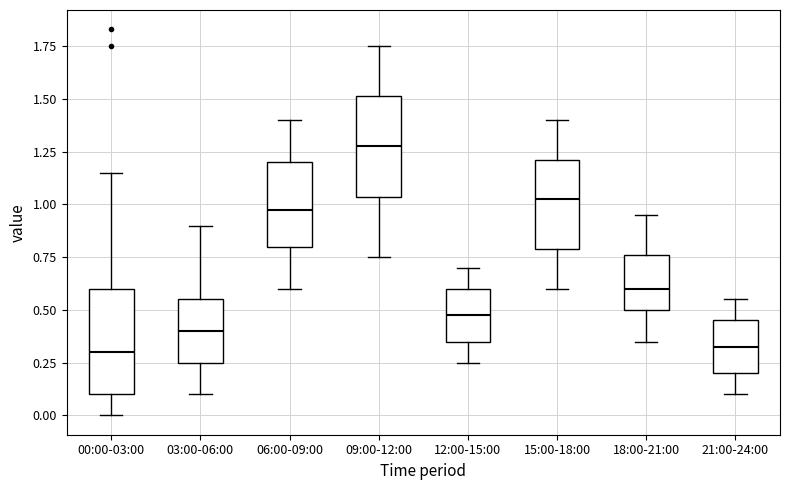

Reading left to right, read every box against the y-axis: the position of its median line, the range the box covers, and the ends of its whiskers. The values are not printed on the chart, so give them approximately, as read against the axis.

00:00-03:00: median 0.30, box 0.10 to 0.60, whiskers 0.00 to 1.15
03:00-06:00: median 0.40, box 0.25 to 0.55, whiskers 0.10 to 0.90
06:00-09:00: median 1.00, box 0.80 to 1.20, whiskers 0.60 to 1.40
09:00-12:00: median 1.30, box 1.05 to 1.50, whiskers 0.75 to 1.75
12:00-15:00: median 0.50, box 0.35 to 0.60, whiskers 0.25 to 0.70
15:00-18:00: median 1.05, box 0.80 to 1.20, whiskers 0.60 to 1.40
18:00-21:00: median 0.60, box 0.50 to 0.75, whiskers 0.35 to 0.95
21:00-24:00: median 0.35, box 0.20 to 0.45, whiskers 0.10 to 0.55